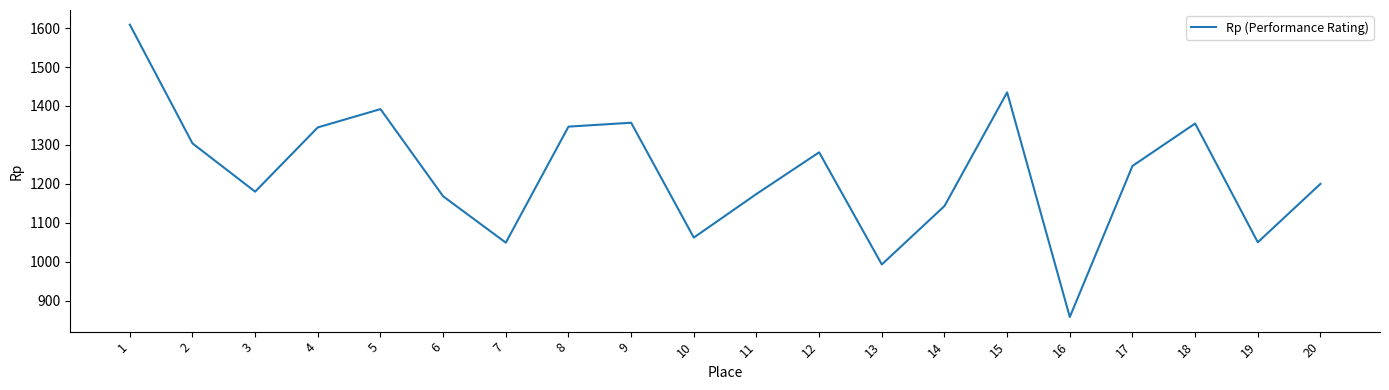

What is the difference between the maximum and minimum values?

751